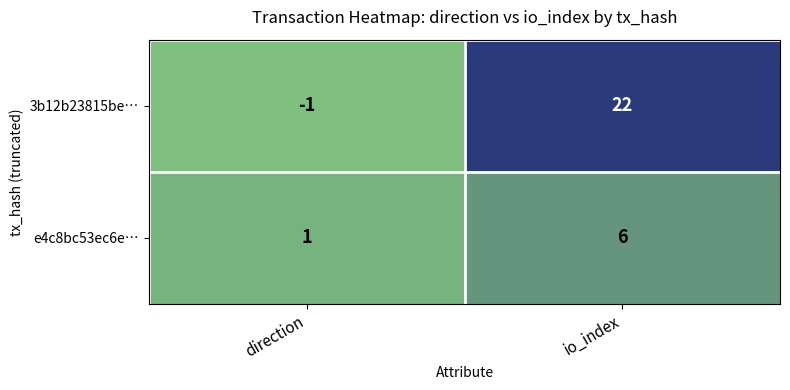

What is the maximum value shown in the chart?

22